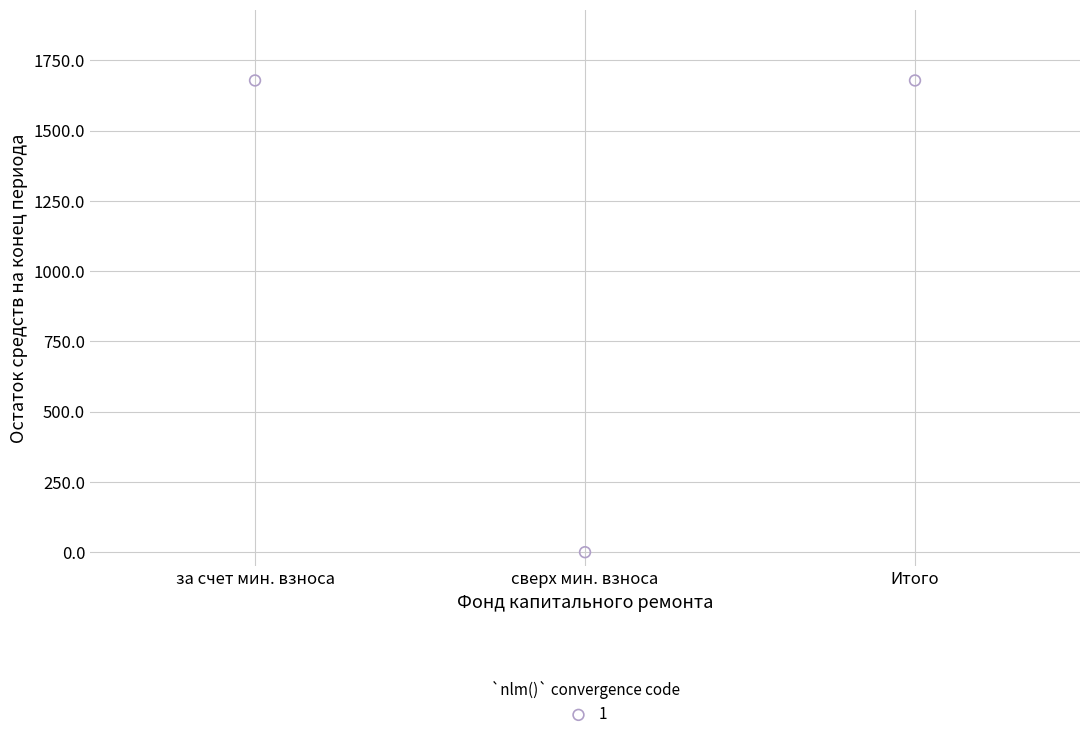

What is the average X value?

2.0